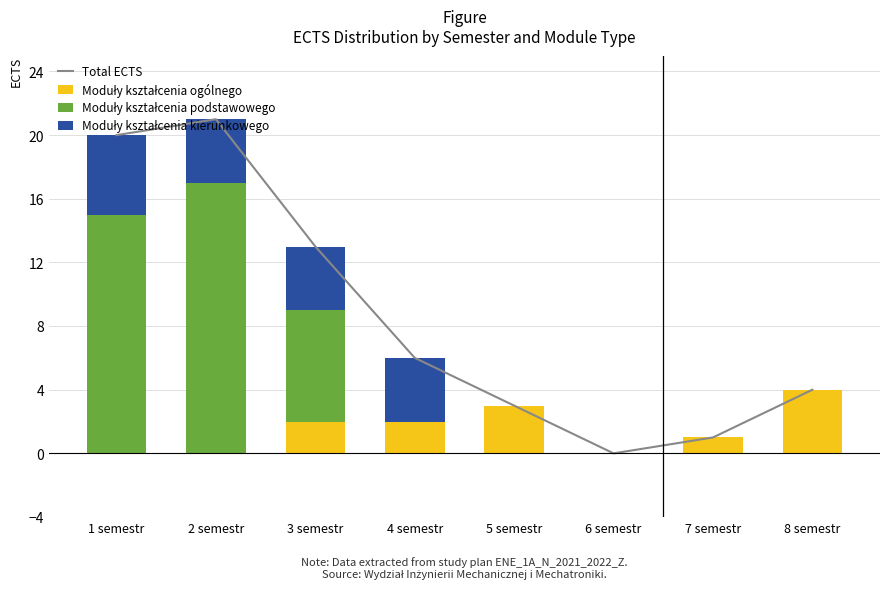

At which label does Moduły kształcenia podstawowego reach its minimum?

4 semestr